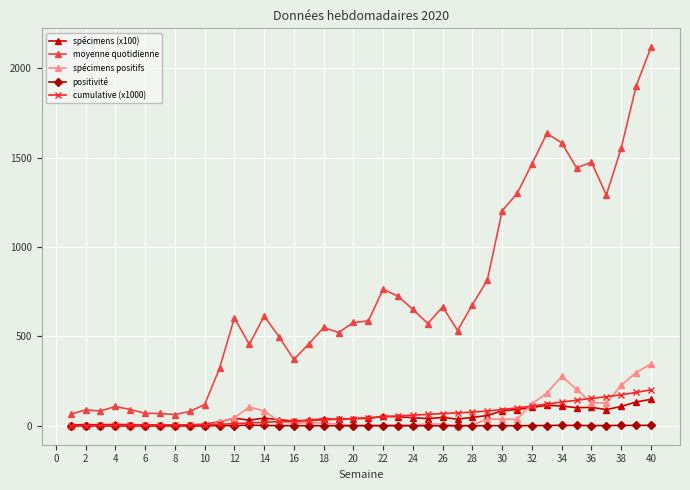

Which series has the widest spread of values?

moyenne quotidienne